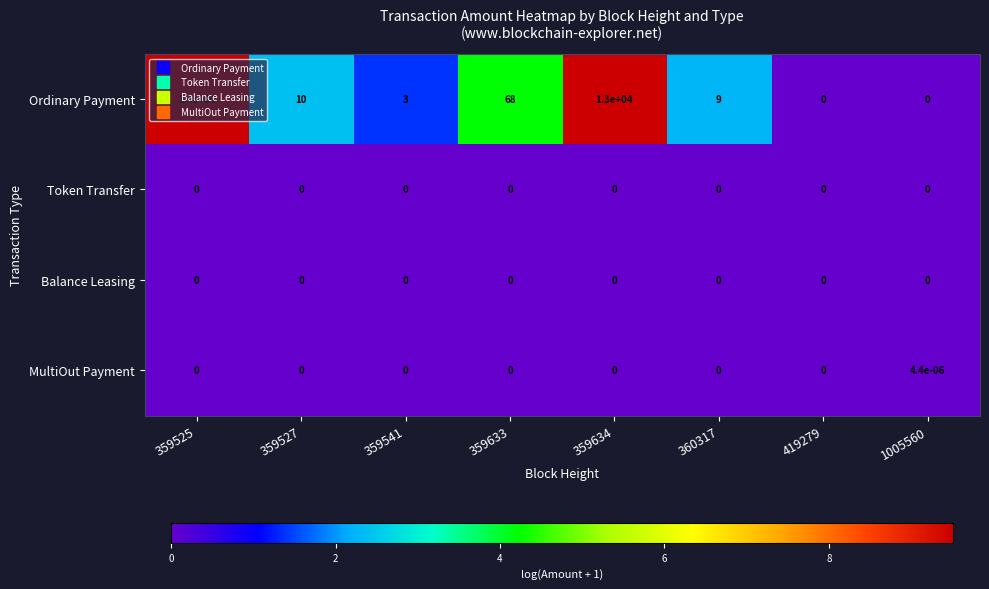

Which series has the largest total across all categories?

Ordinary Payment